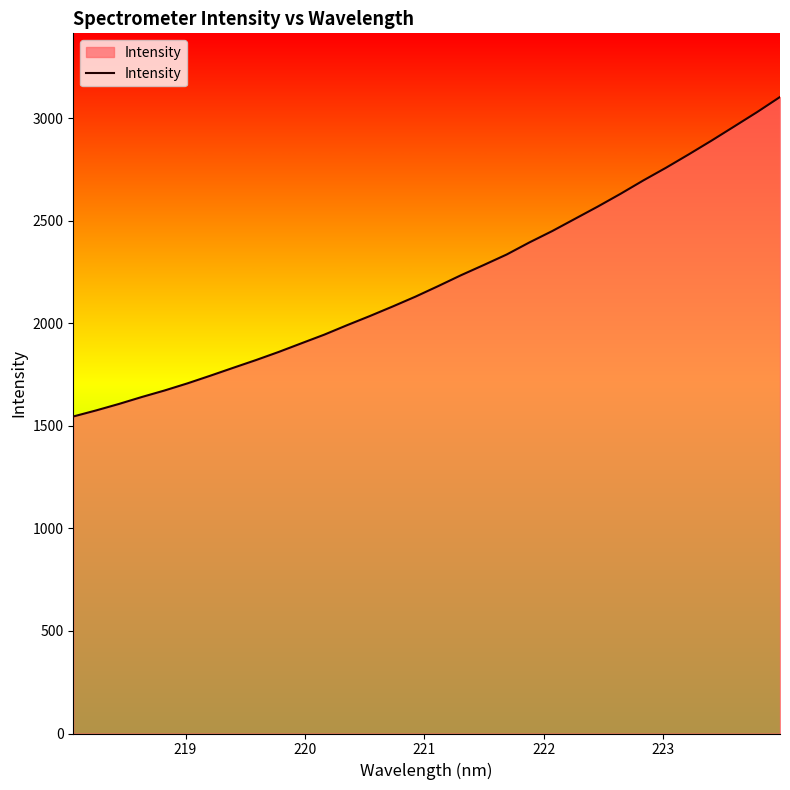

What is the maximum value shown in the chart?

3104.1